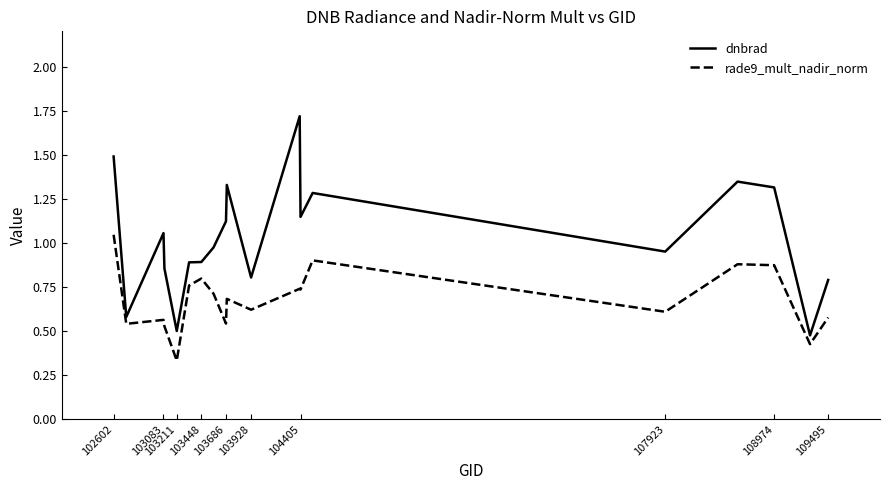

Rank the series by their average value, from lowest to highest.

rade9_mult_nadir_norm, dnbrad